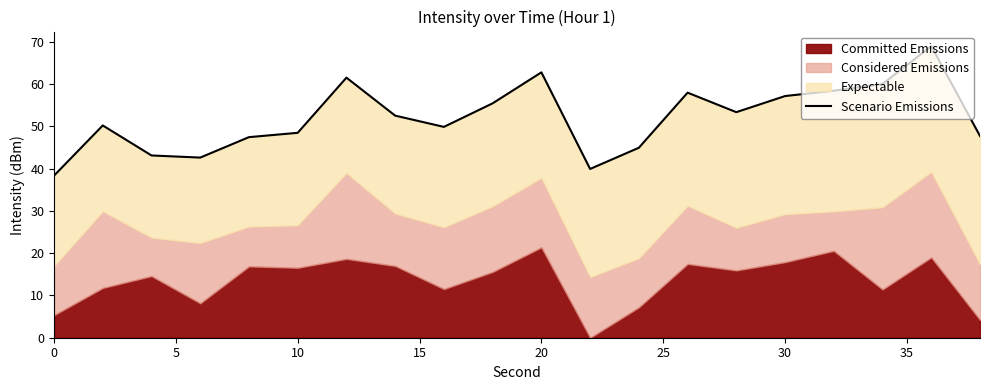

What is the average value?

52.0